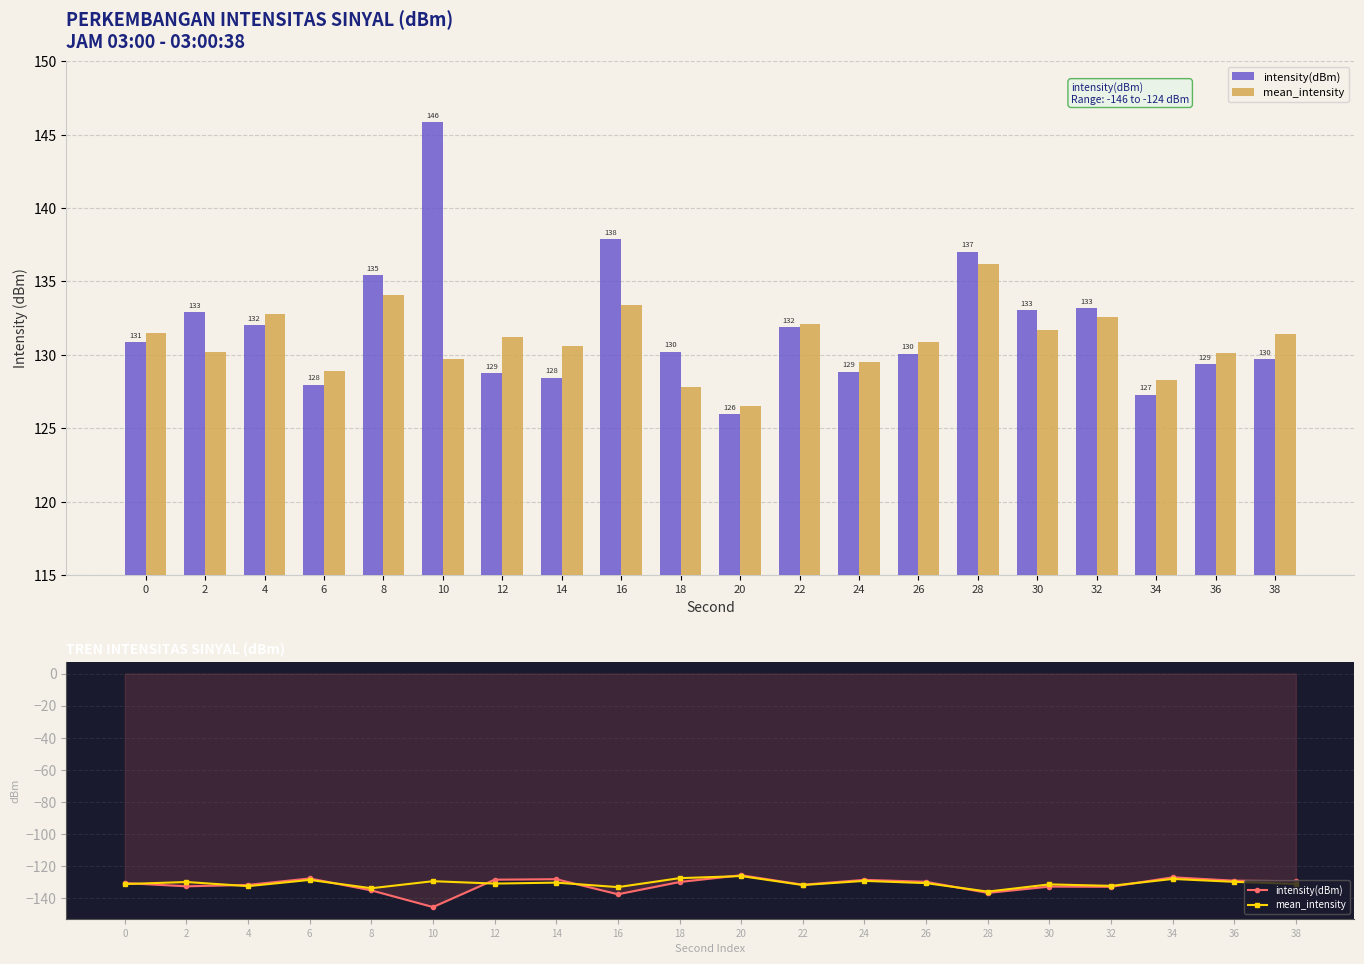

Is it true that intensity(dBm) equals -130.2 at 18?

True